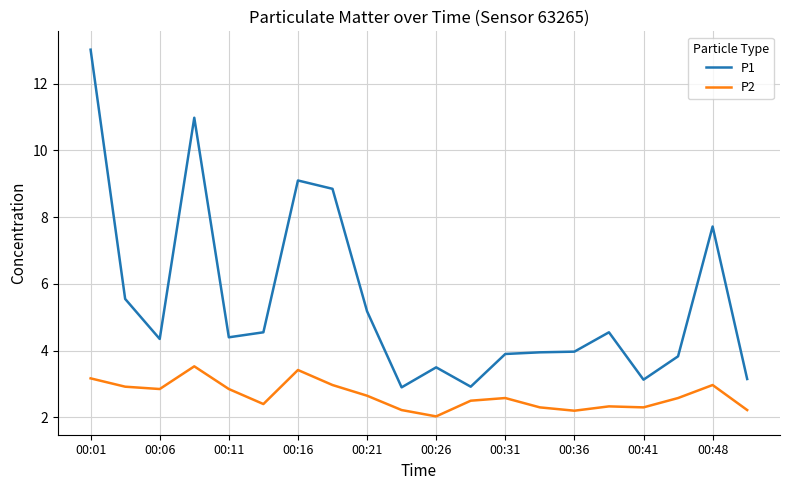

Does the chart have visible grid lines?

Yes